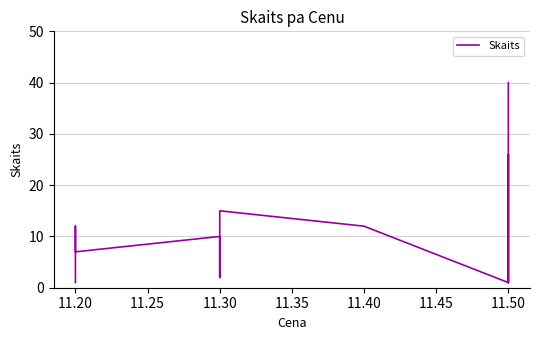

What is the maximum value shown in the chart?

40